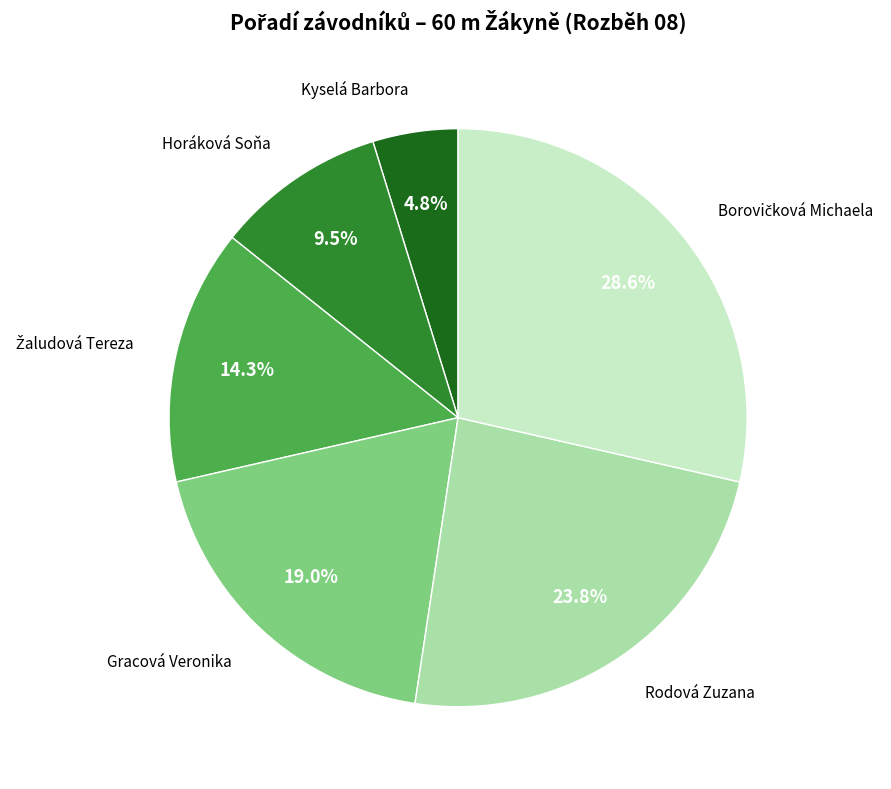

Does any single category account for the majority?

No